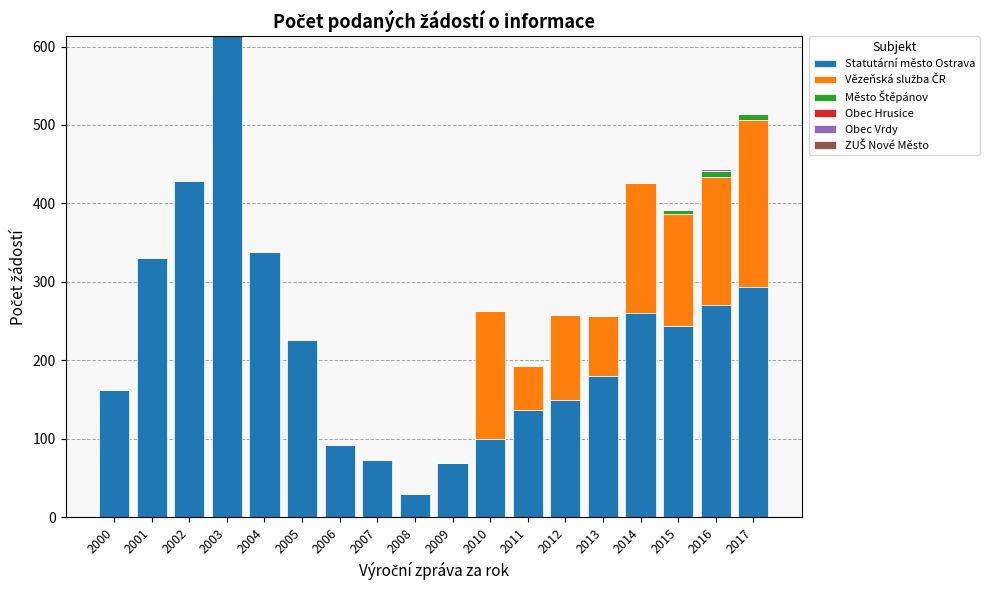

Are the bars grouped side by side (vs. stacked)?

No